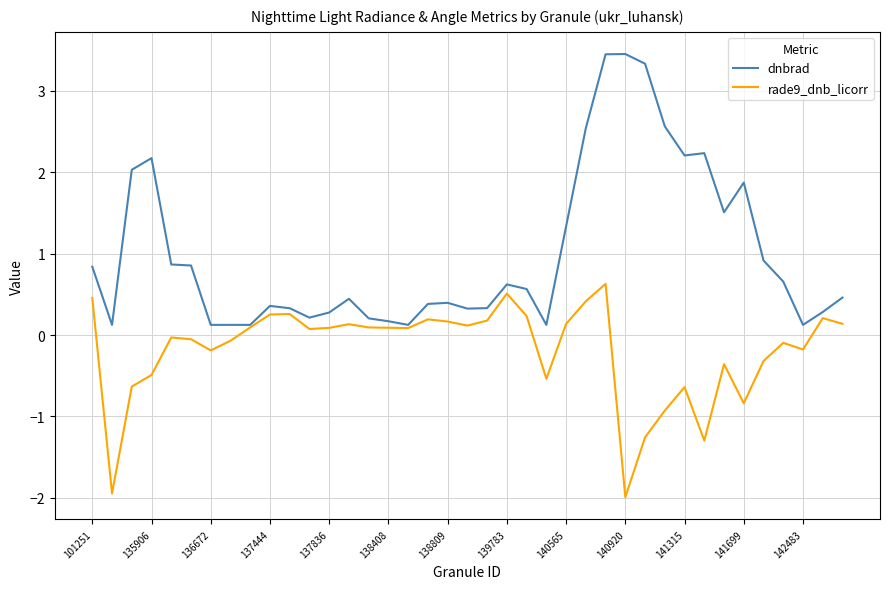

How many lines are shown in the chart?

2